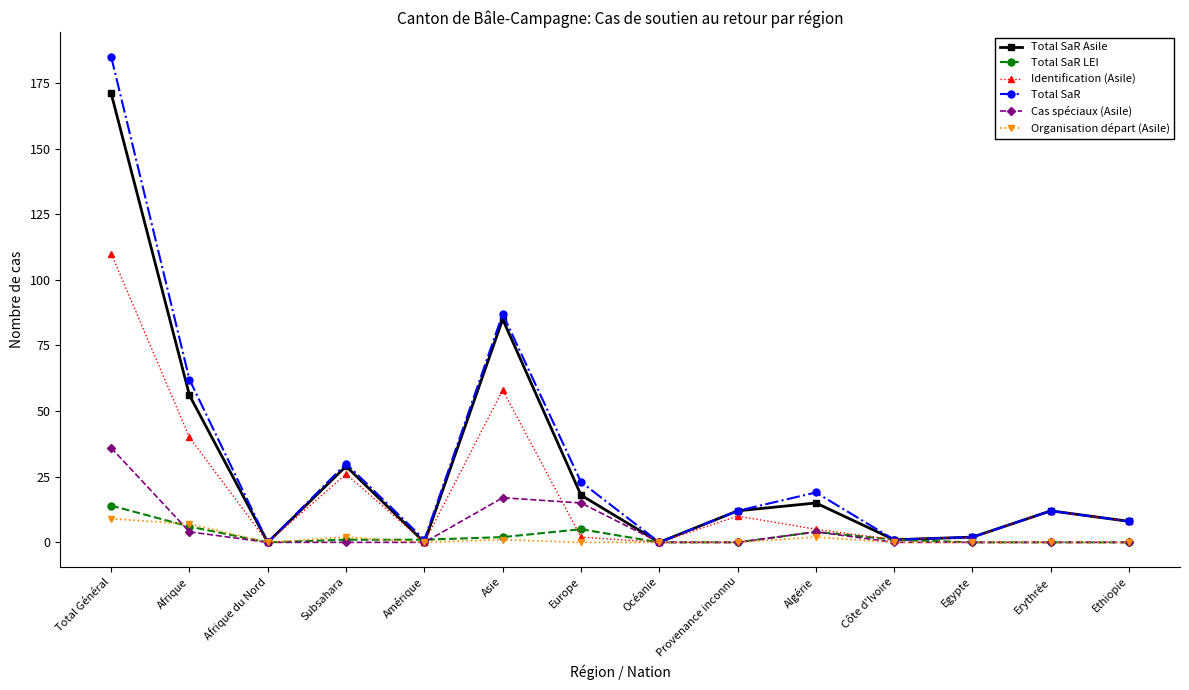

At which category is the sum across all series the highest?

Total Général